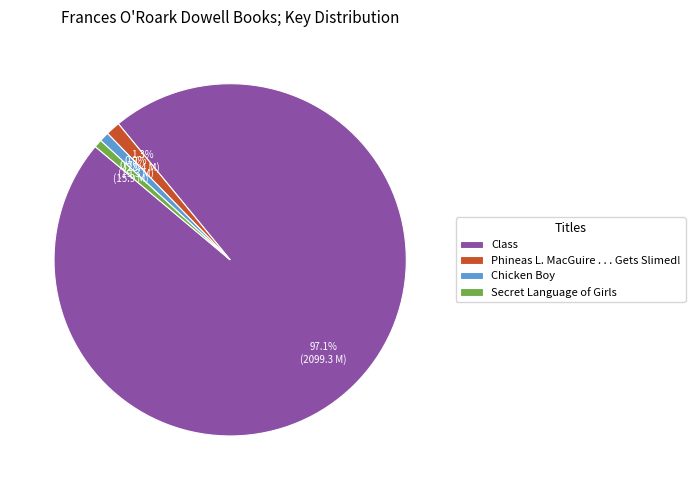

What percentage is NOT represented by Chicken Boy?

99.1%